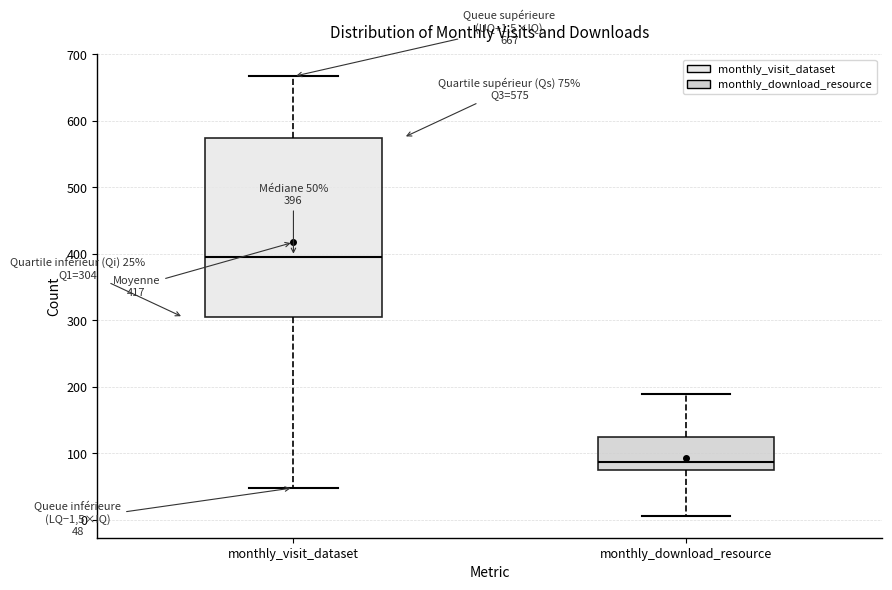

Which box is the tallest, from its lower edge to its upper edge?

monthly_visit_dataset